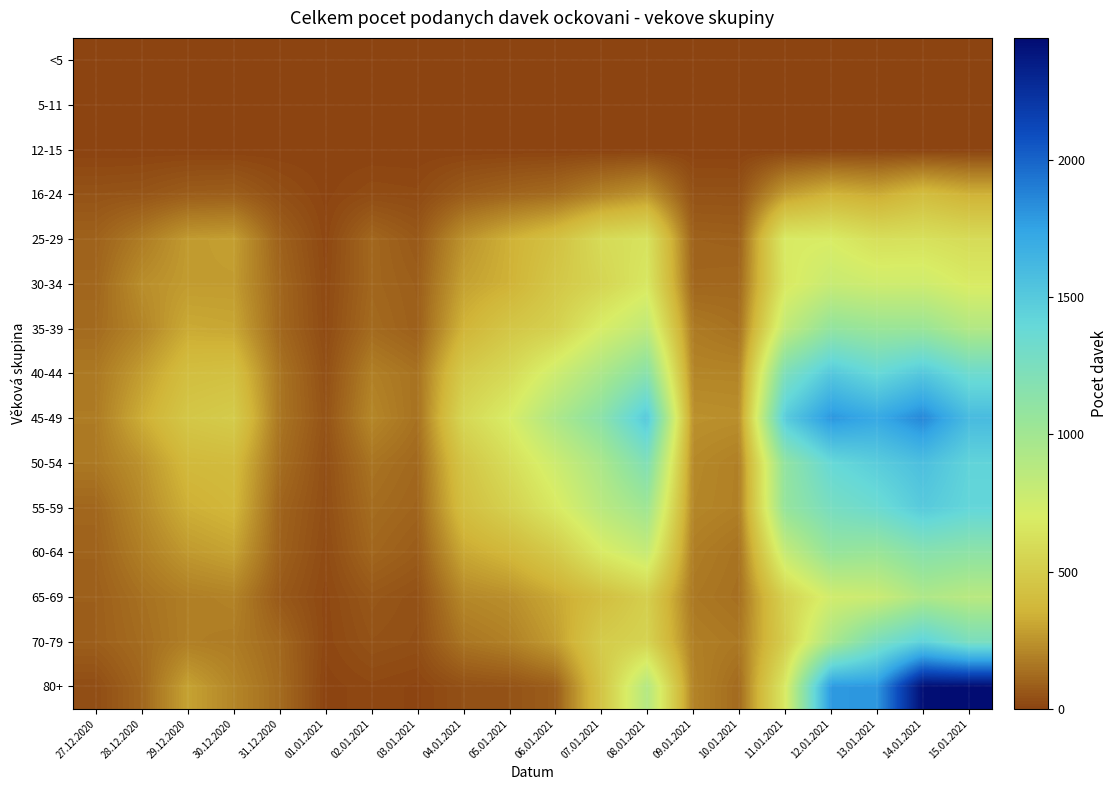

Rank the series by their maximum value, from highest to lowest.

80+, 45-49, 50-54, 40-44, 55-59, 70-79, 60-64, 35-39, 65-69, 30-34, 25-29, 16-24, <5, 5-11, 12-15